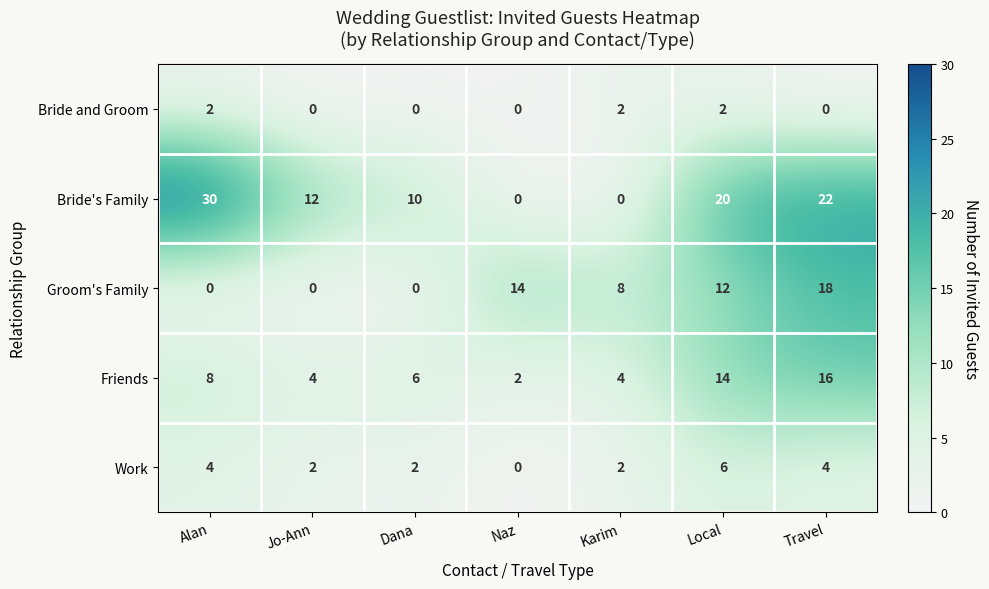

The value of Work at Karim is 1. True or false?

False